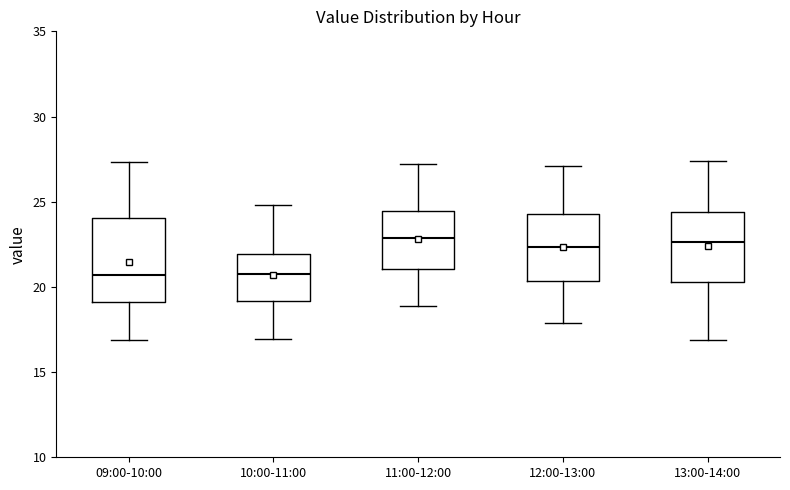

Where does the lower whisker of the box for 11:00-12:00 end on the y-axis? The values are not printed on the chart, so give them approximately, as read against the axis.

19.0